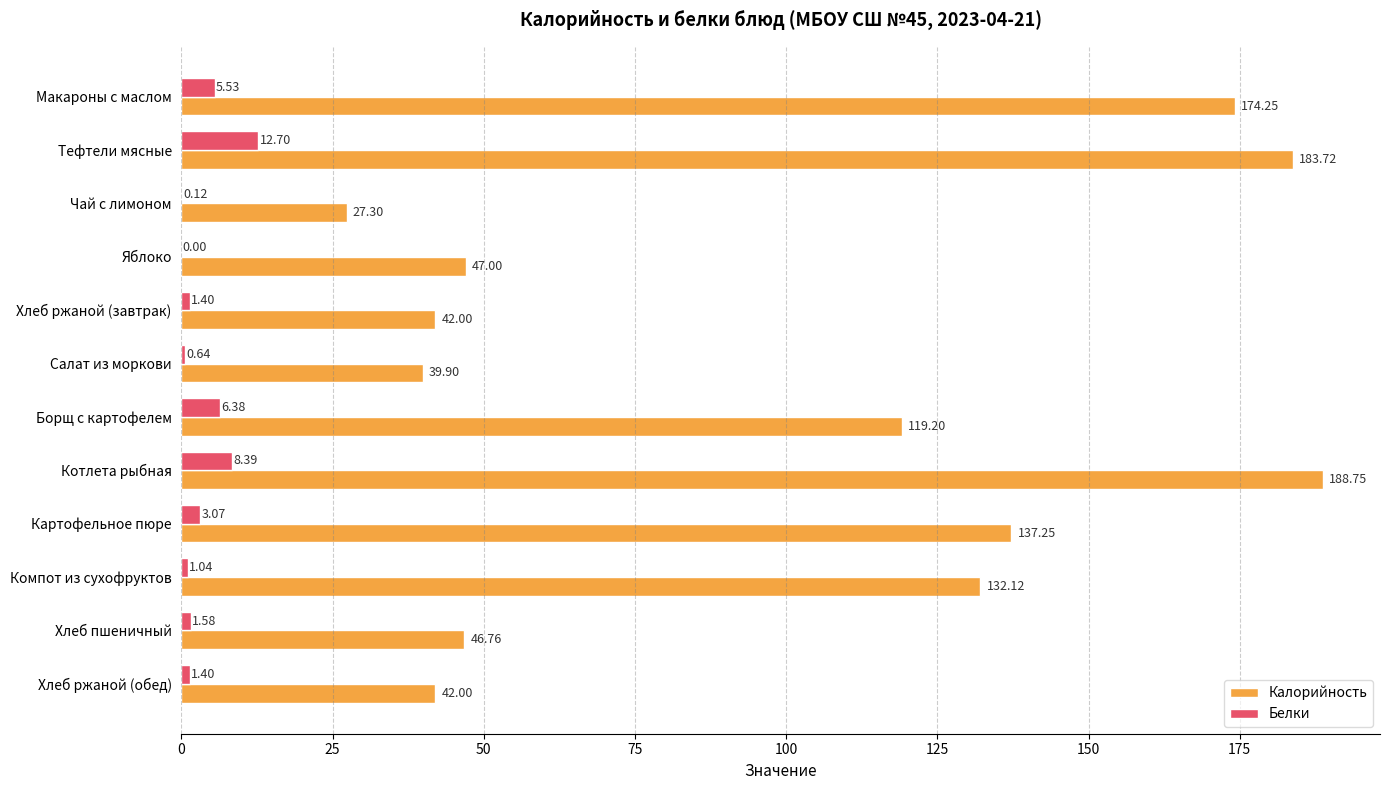

At which category is the sum across all series the highest?

Котлета рыбная